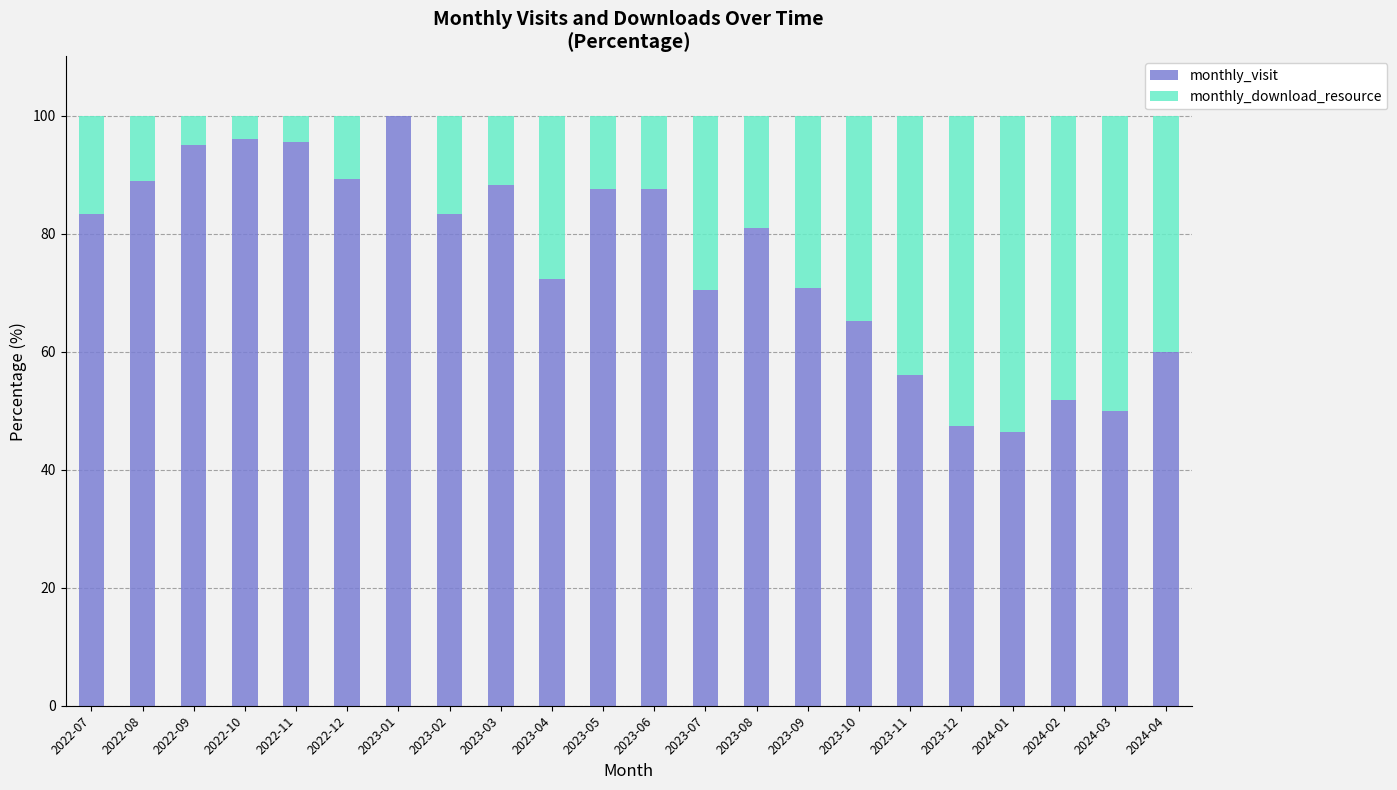

Count the number of categories in the chart.

22